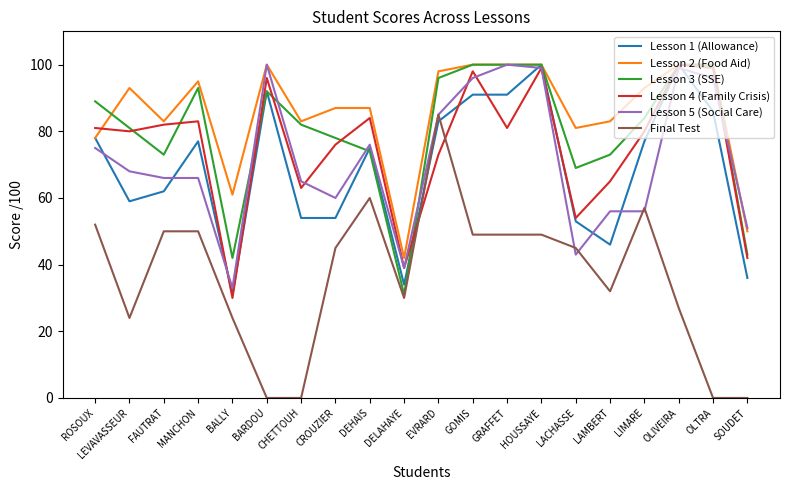

Reading left to right, list all the values displayed in this chart.

Lesson 1 (Allowance): ROSOUX=78	LEVAVASSEUR=59	FAUTRAT=62	MANCHON=77	BALLY=31	BARDOU=92	CHETTOUH=54	CROUZIER=54	DEHAIS=75	DELAHAYE=34	EVRARD=83	GOMIS=91	GRAFFET=91	HOUSSAYE=100	LACHASSE=53	LAMBERT=46	LIMARE=77	OLIVEIRA=100	OLTRA=86	SOUDET=36
Lesson 2 (Food Aid): ROSOUX=78	LEVAVASSEUR=93	FAUTRAT=83	MANCHON=95	BALLY=61	BARDOU=100	CHETTOUH=83	CROUZIER=87	DEHAIS=87	DELAHAYE=42	EVRARD=98	GOMIS=100	GRAFFET=100	HOUSSAYE=100	LACHASSE=81	LAMBERT=83	LIMARE=93	OLIVEIRA=100	OLTRA=100	SOUDET=50
Lesson 3 (SSE): ROSOUX=89	LEVAVASSEUR=81	FAUTRAT=73	MANCHON=93	BALLY=42	BARDOU=92	CHETTOUH=82	CROUZIER=78	DEHAIS=74	DELAHAYE=31	EVRARD=96	GOMIS=100	GRAFFET=100	HOUSSAYE=100	LACHASSE=69	LAMBERT=73	LIMARE=84	OLIVEIRA=100	OLTRA=100	SOUDET=43
Lesson 4 (Family Crisis): ROSOUX=81	LEVAVASSEUR=80	FAUTRAT=82	MANCHON=83	BALLY=30	BARDOU=96	CHETTOUH=63	CROUZIER=76	DEHAIS=84	DELAHAYE=39	EVRARD=73	GOMIS=98	GRAFFET=81	HOUSSAYE=99	LACHASSE=54	LAMBERT=65	LIMARE=80	OLIVEIRA=100	OLTRA=99	SOUDET=42
Lesson 5 (Social Care): ROSOUX=75	LEVAVASSEUR=68	FAUTRAT=66	MANCHON=66	BALLY=33	BARDOU=100	CHETTOUH=65	CROUZIER=60	DEHAIS=76	DELAHAYE=39	EVRARD=85	GOMIS=96	GRAFFET=100	HOUSSAYE=99	LACHASSE=43	LAMBERT=56	LIMARE=56	OLIVEIRA=99	OLTRA=96	SOUDET=51
Final Test: ROSOUX=52	LEVAVASSEUR=24	FAUTRAT=50	MANCHON=50	BALLY=24	BARDOU=0	CHETTOUH=0	CROUZIER=45	DEHAIS=60	DELAHAYE=30	EVRARD=85	GOMIS=49	GRAFFET=49	HOUSSAYE=49	LACHASSE=45	LAMBERT=32	LIMARE=57	OLIVEIRA=27	OLTRA=0	SOUDET=0